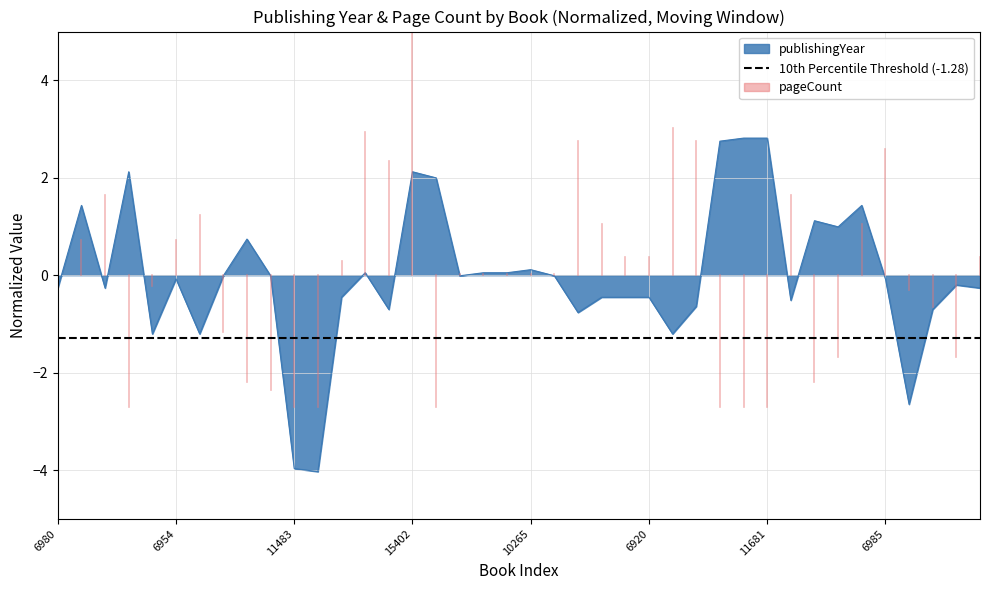

Which category has the highest value across all series?

10808